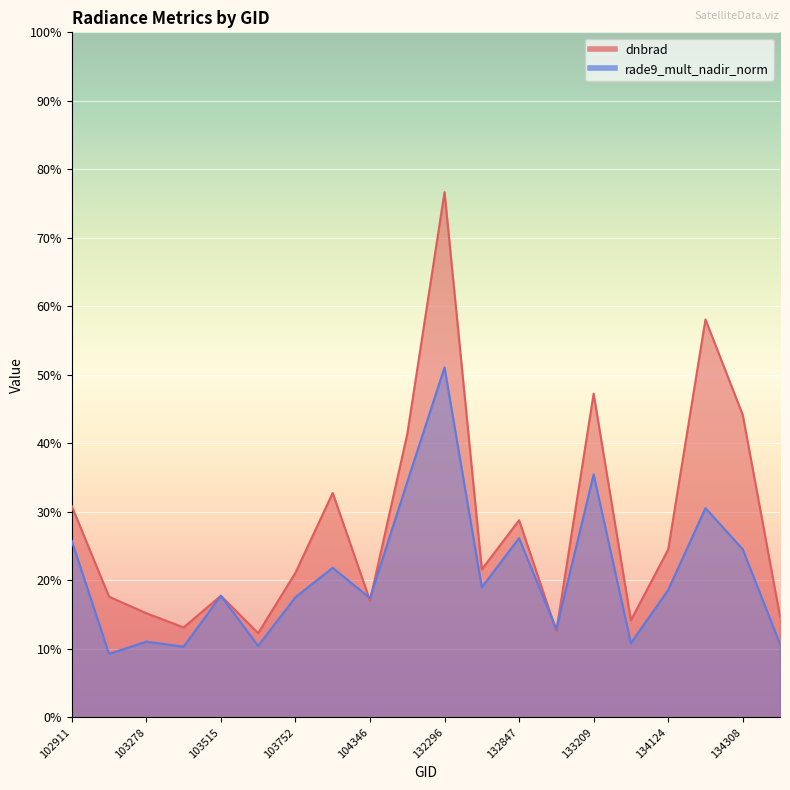

What is the sum of all dnbrad values?

5.6